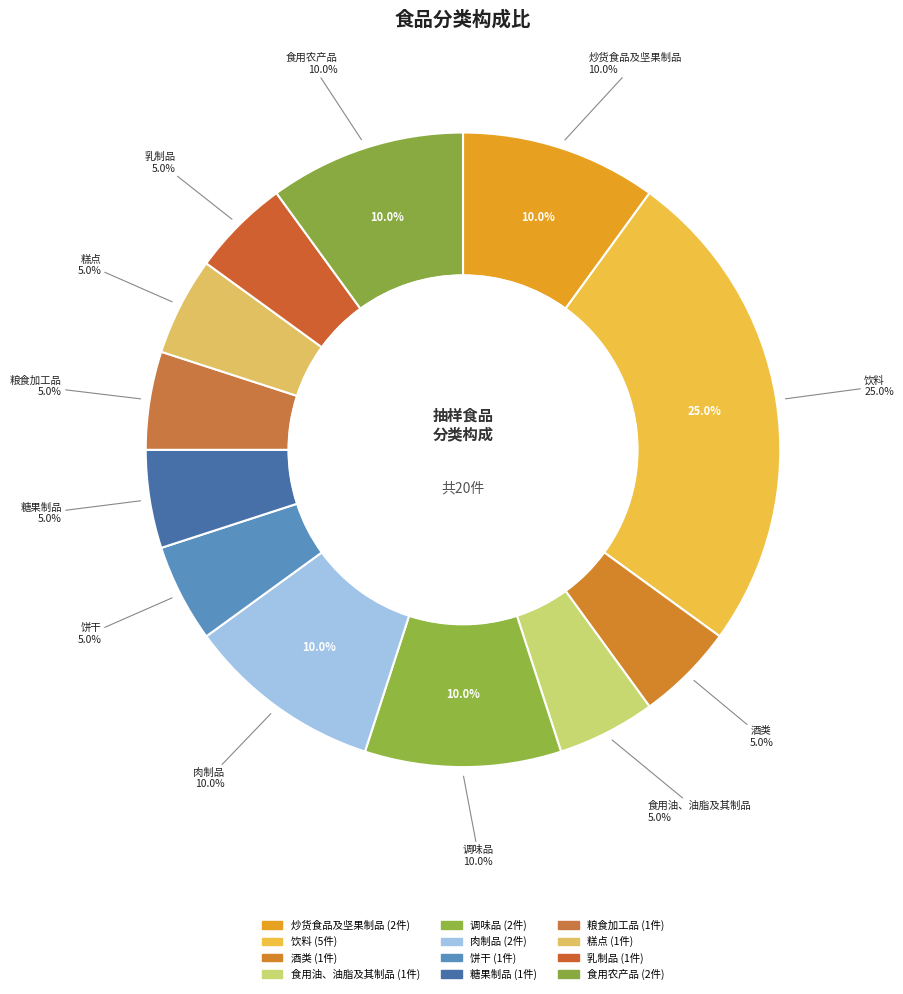

Do 食用油、油脂及其制品 and 粮食加工品 together represent more than half of the pie?

No